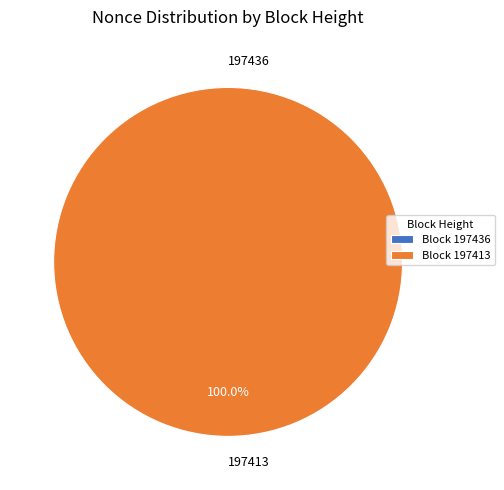

Is the sum of 197436 and 197413 greater than half?

Yes